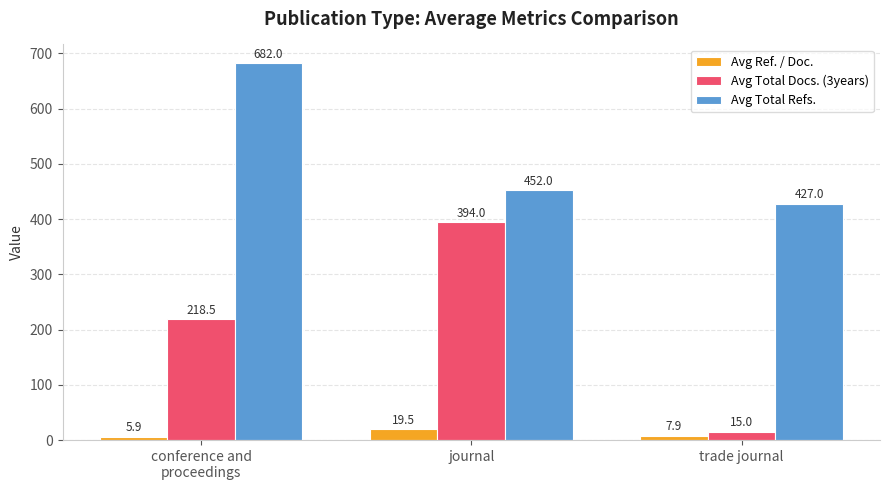

How many data points in Avg Ref. / Doc. are less than 7?

1